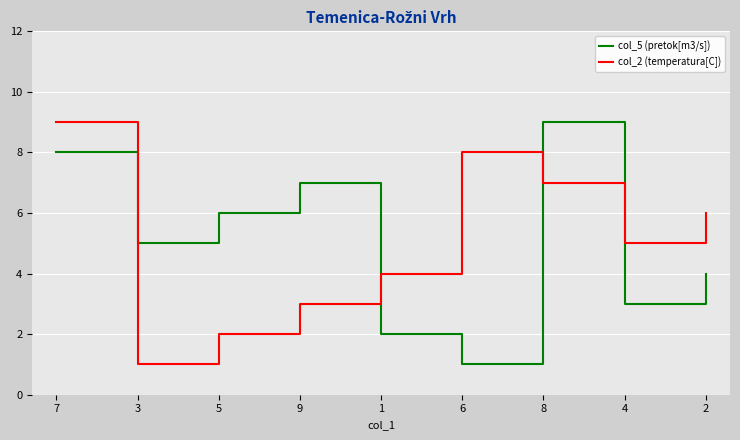

List the labels in order of col_2 (temperatura[C]) value, smallest first.

3, 5, 9, 1, 4, 2, 8, 6, 7